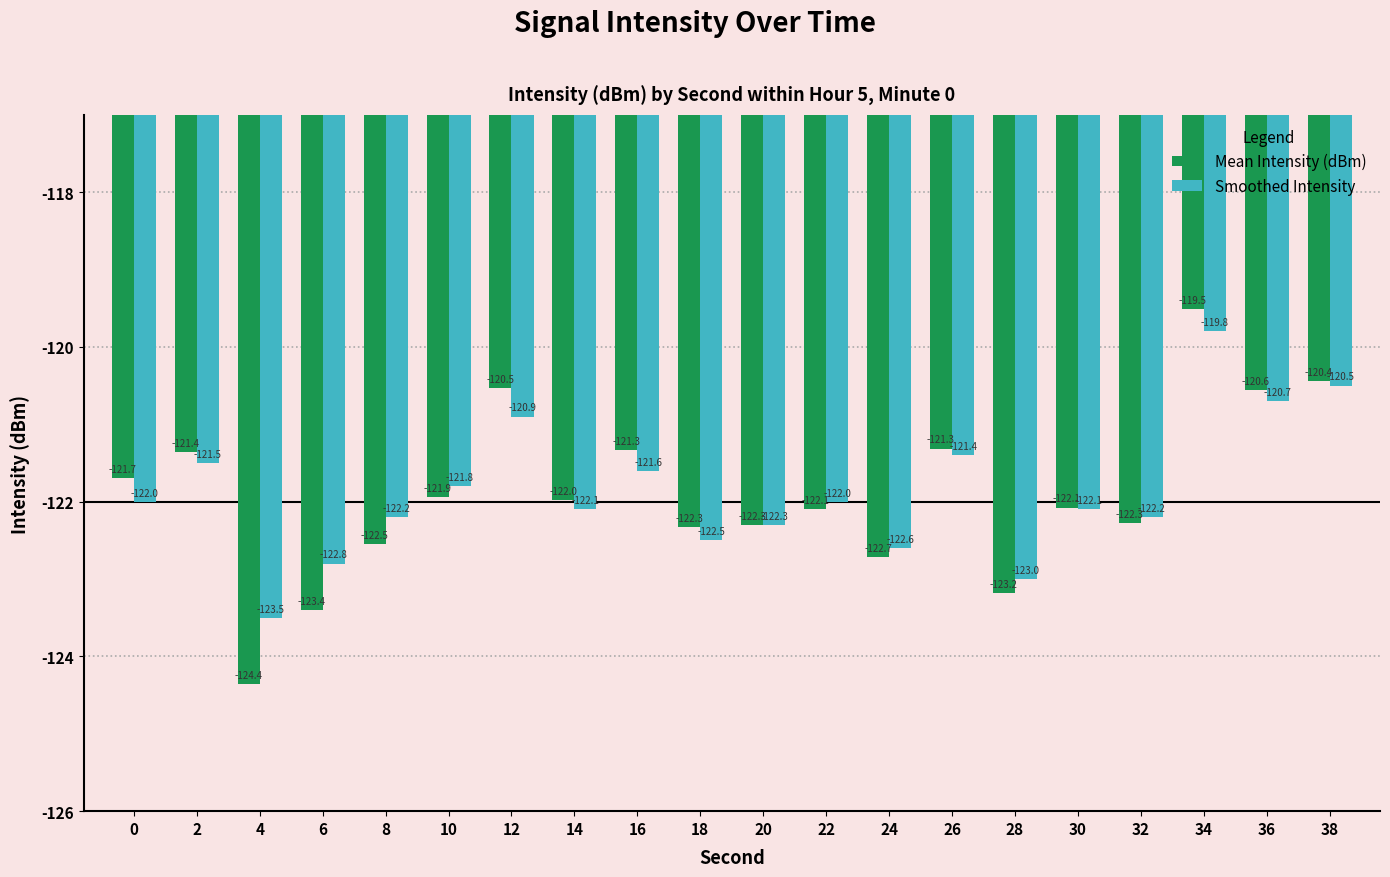

Are the bars grouped side by side (vs. stacked)?

Yes